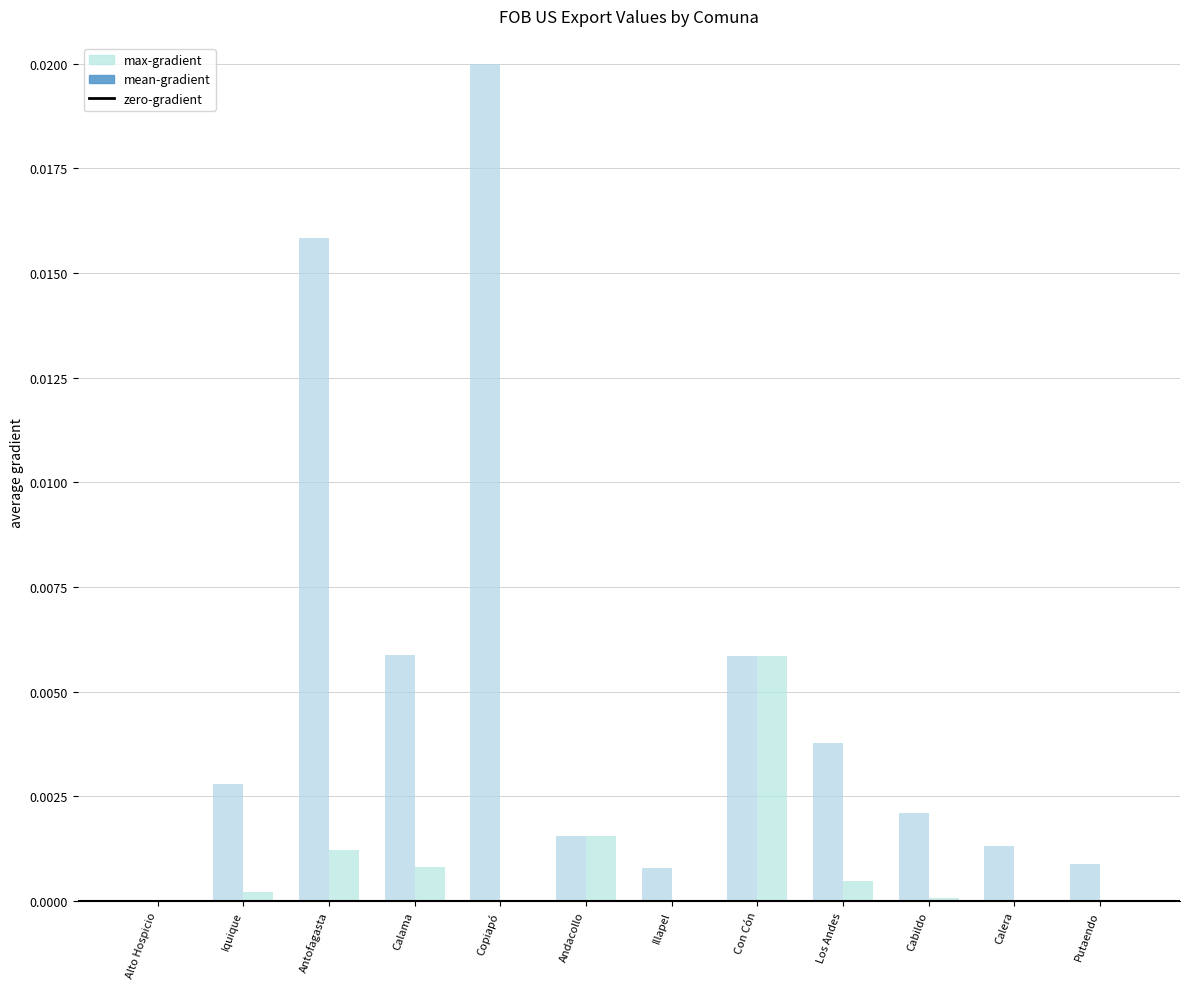

What is the label of the 4th bar from the left?

Calama